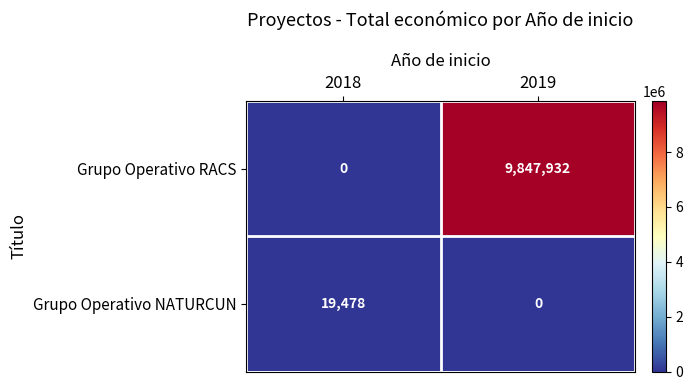

List the series in order of their overall mean, highest first.

Grupo Operativo RACS, Grupo Operativo NATURCUN